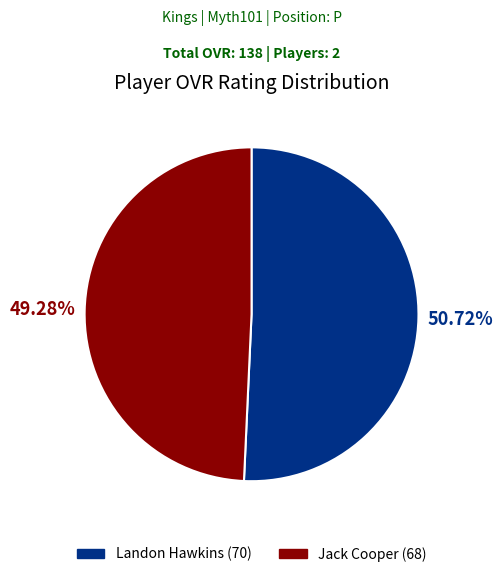

Is Landon Hawkins the majority of the pie?

Yes